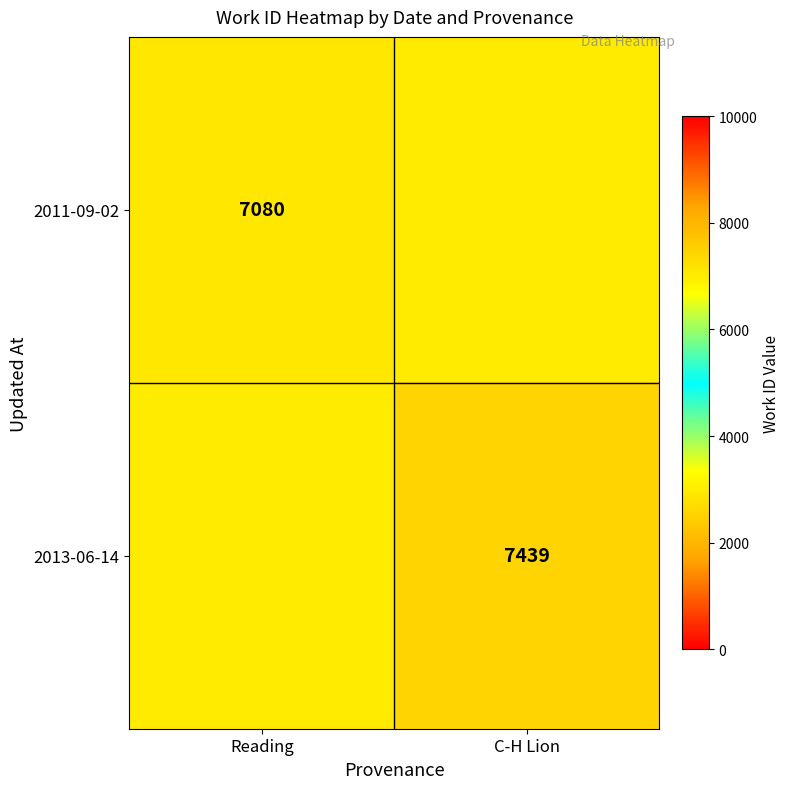

The 2013-06-14 series shows 7439 at C-H Lion. True or false?

True